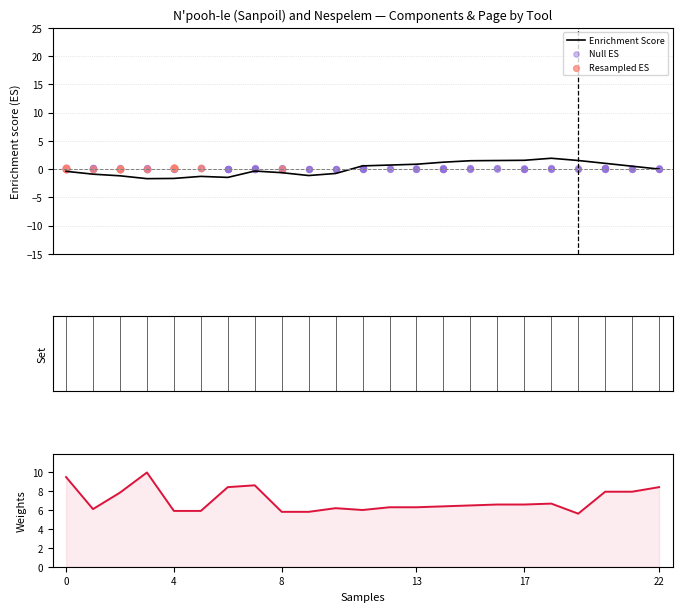

What is the highest value of the Enrichment Score series?

1.9